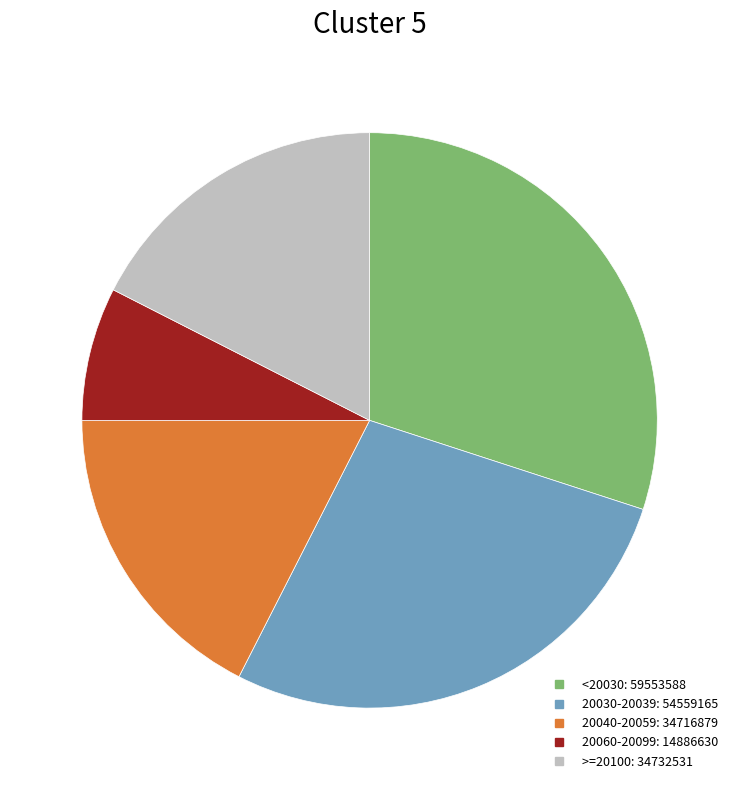

Is there any slice that represents more than half of the pie?

No